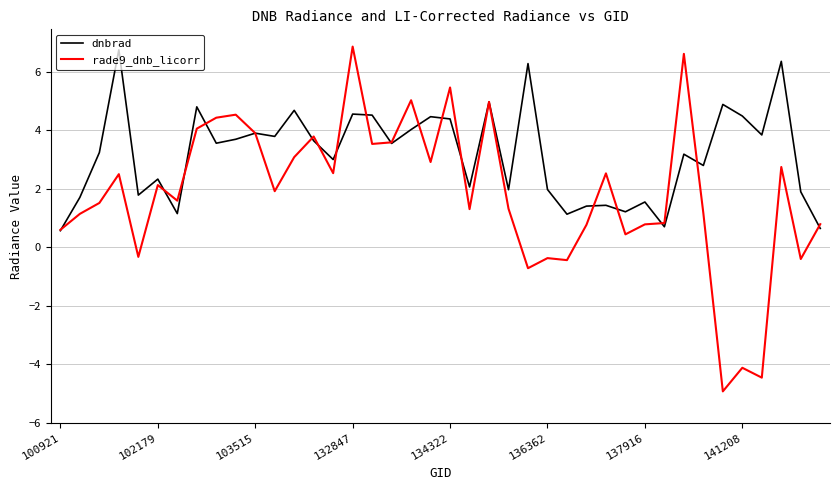

Rank the series by their average value, from lowest to highest.

rade9_dnb_licorr, dnbrad